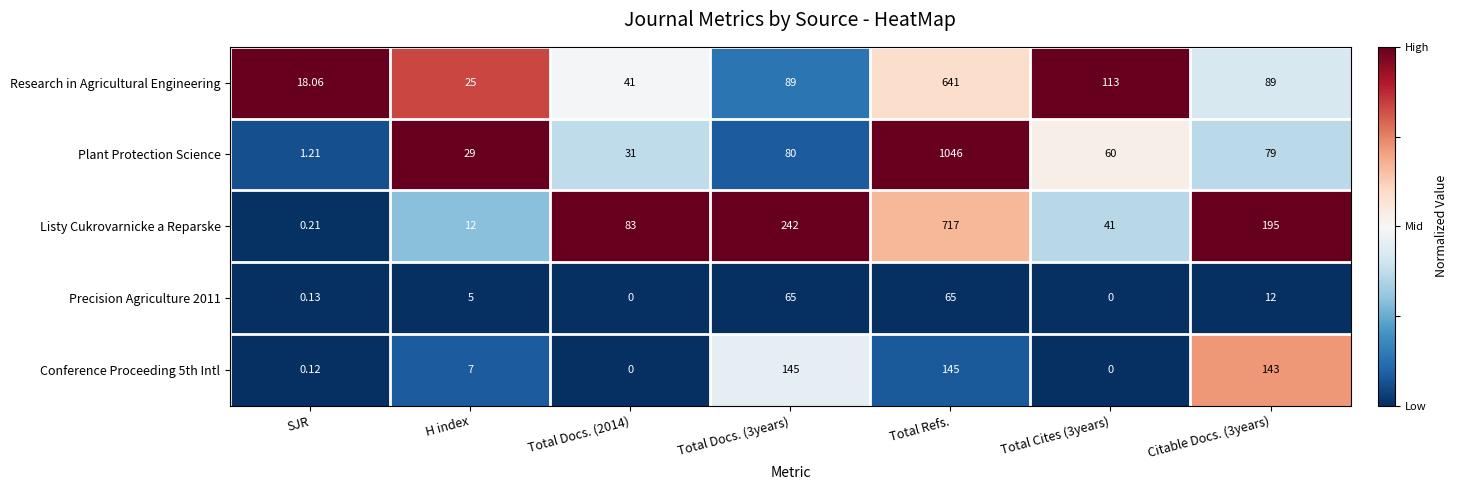

Which series has the largest range (max minus min)?

Plant Protection Science